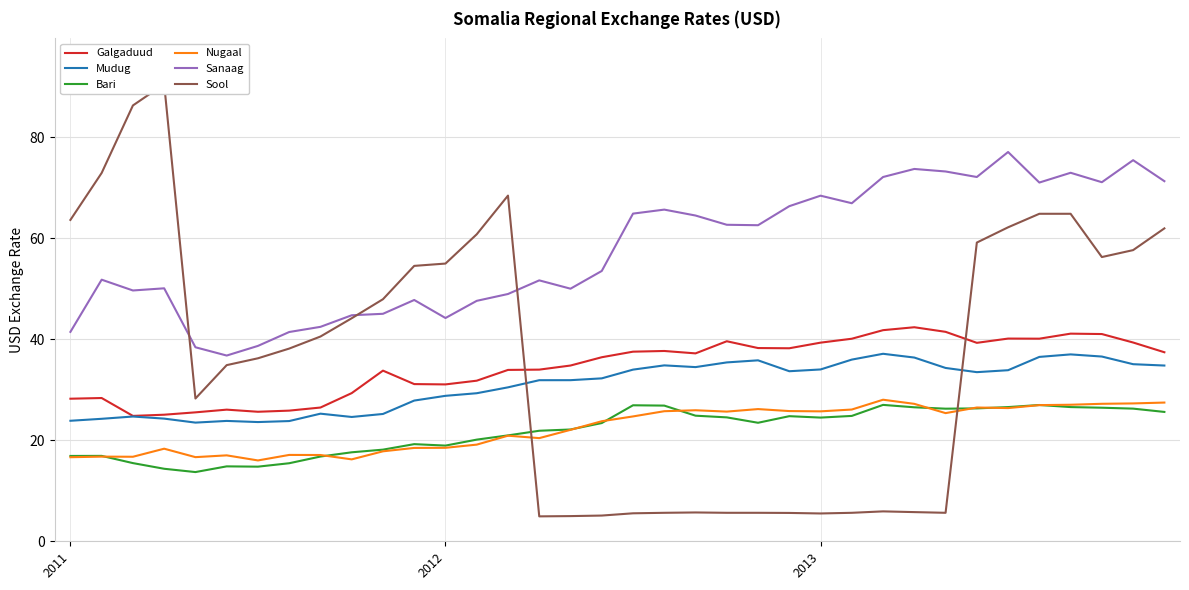

How many data points in Sool are above 40?

18